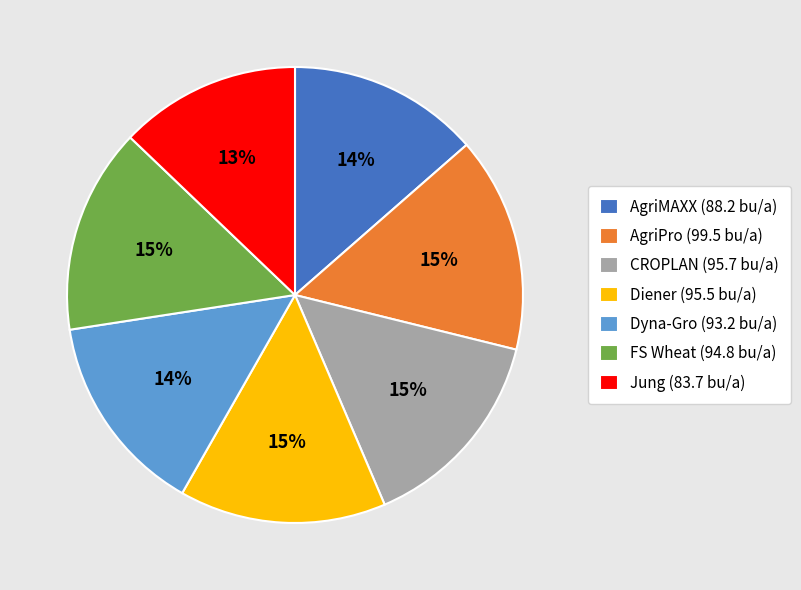

Does any single category account for the majority?

No